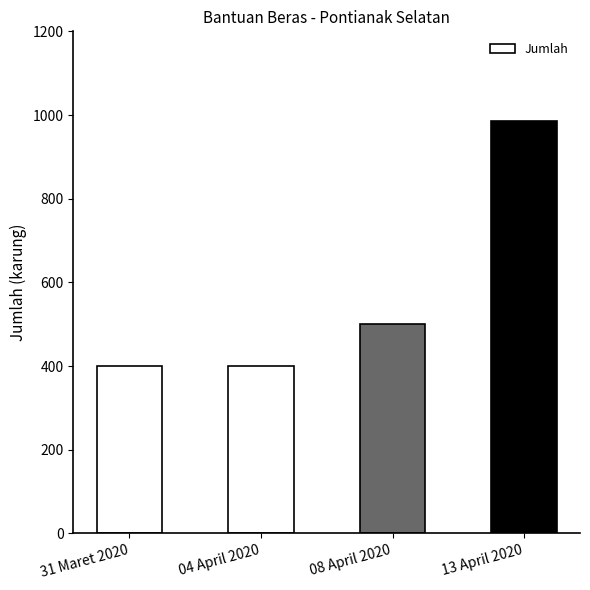

What is the sum of all values?

2286